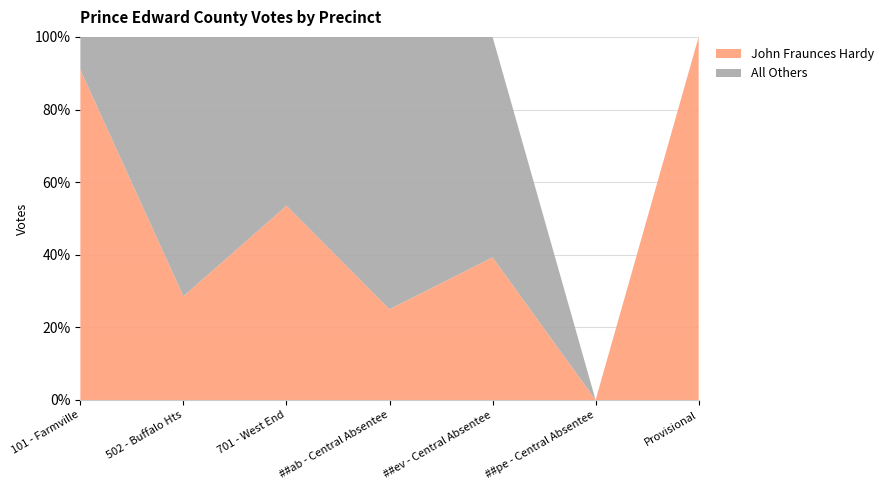

Reading left to right, what are all the values shown in this chart?

John Fraunces Hardy: 101 - Farmville=10	502 - Buffalo Hts=2	701 - West End=107	##ab - Central Absentee=3	##ev - Central Absentee=33	##pe - Central Absentee=0	Provisional=1
All Others: 101 - Farmville=1	502 - Buffalo Hts=5	701 - West End=93	##ab - Central Absentee=9	##ev - Central Absentee=51	##pe - Central Absentee=0	Provisional=0